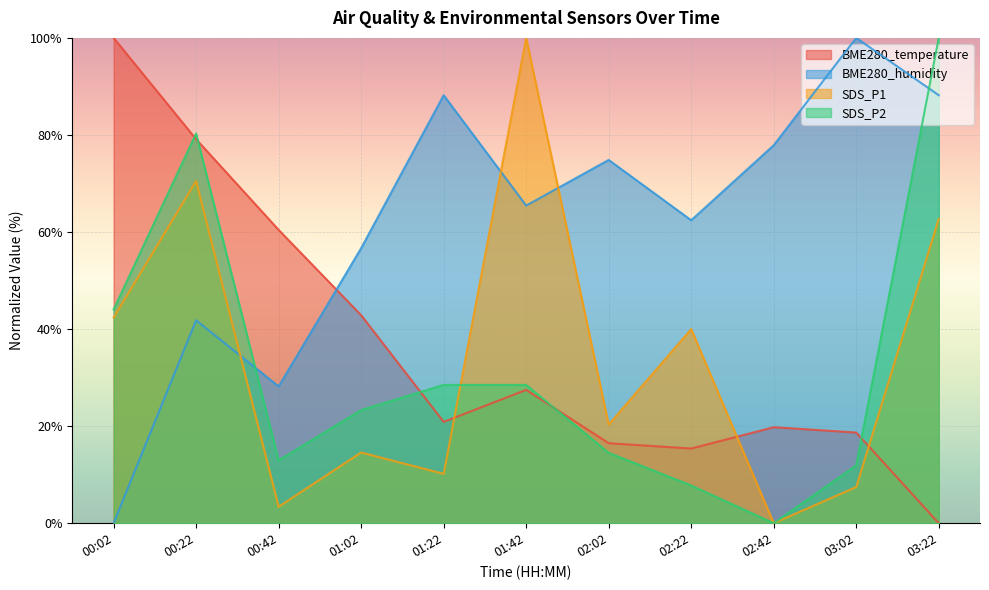

How many times do SDS_P1 and SDS_P2 cross each other?

1